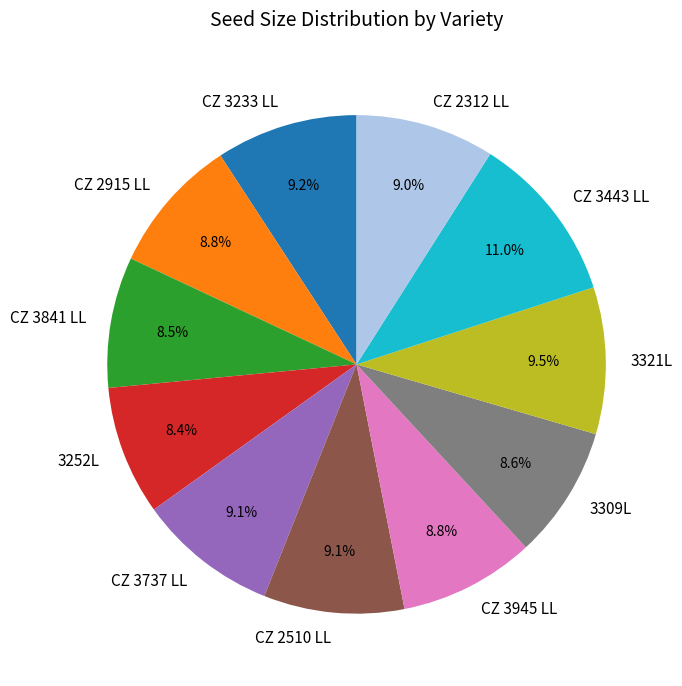

The CZ 2915 LL slice represents 18% of the pie. True or false?

False